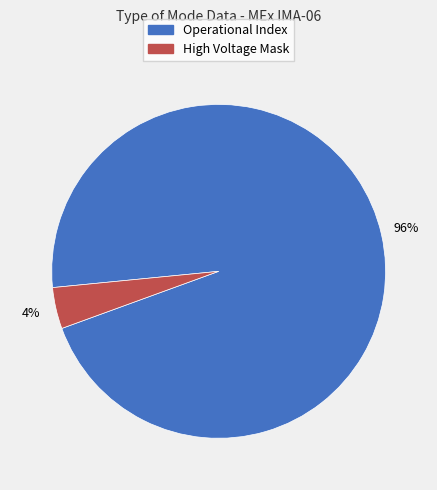

How many segments does this pie chart have?

2